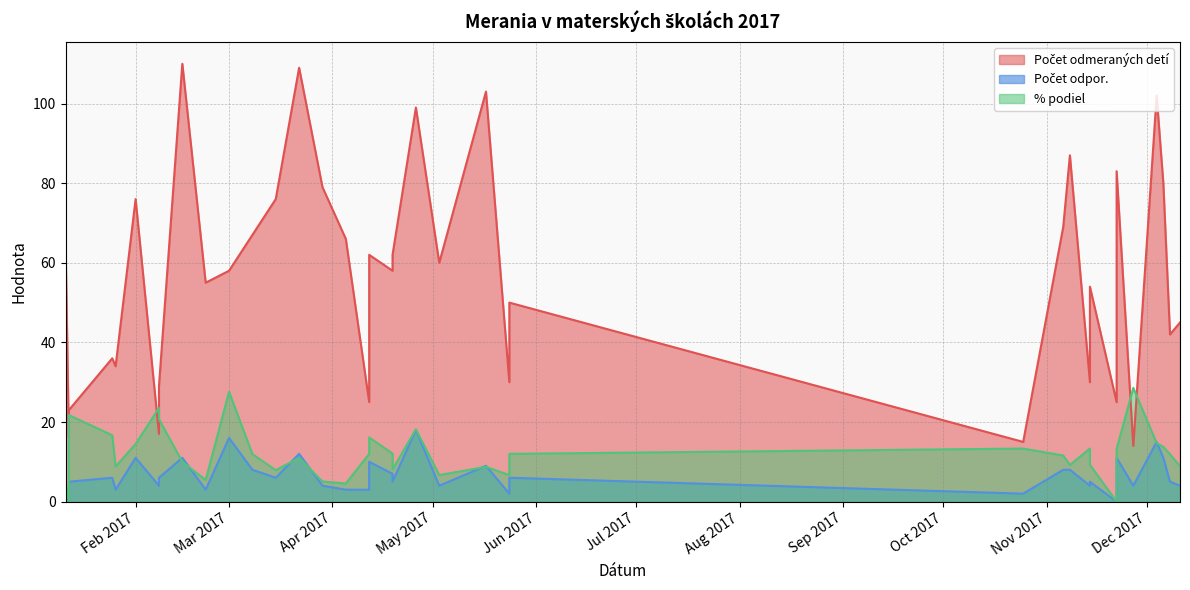

Which series ends up on top after the final intersection of Počet odmeraných detí and % podiel?

Počet odmeraných detí